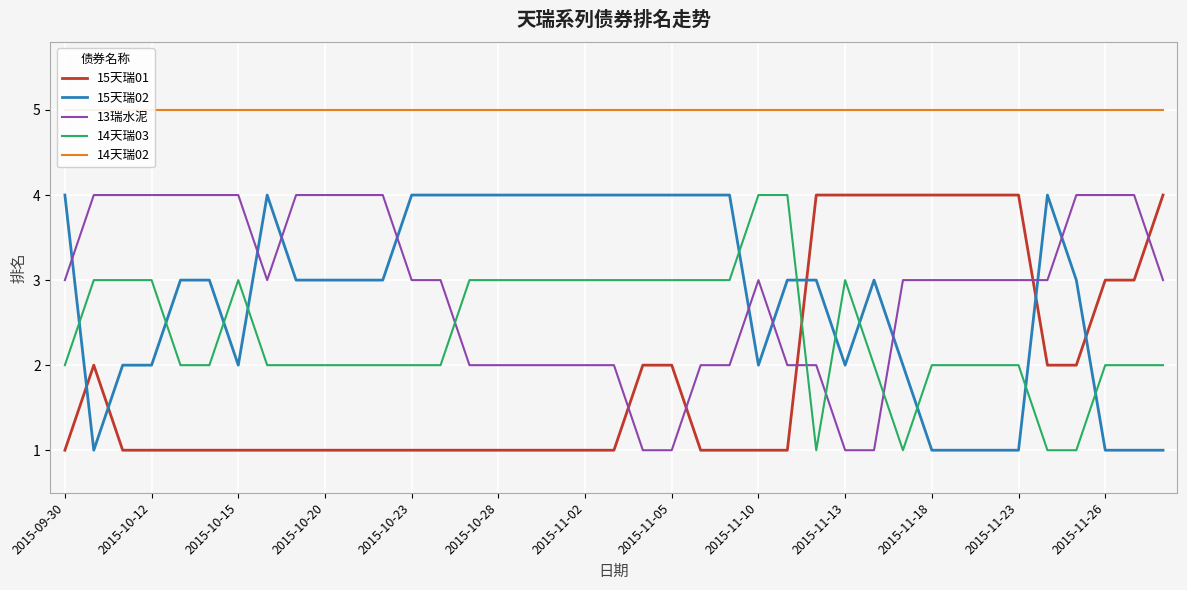

Where is the first local minimum for 14天瑞03?

26